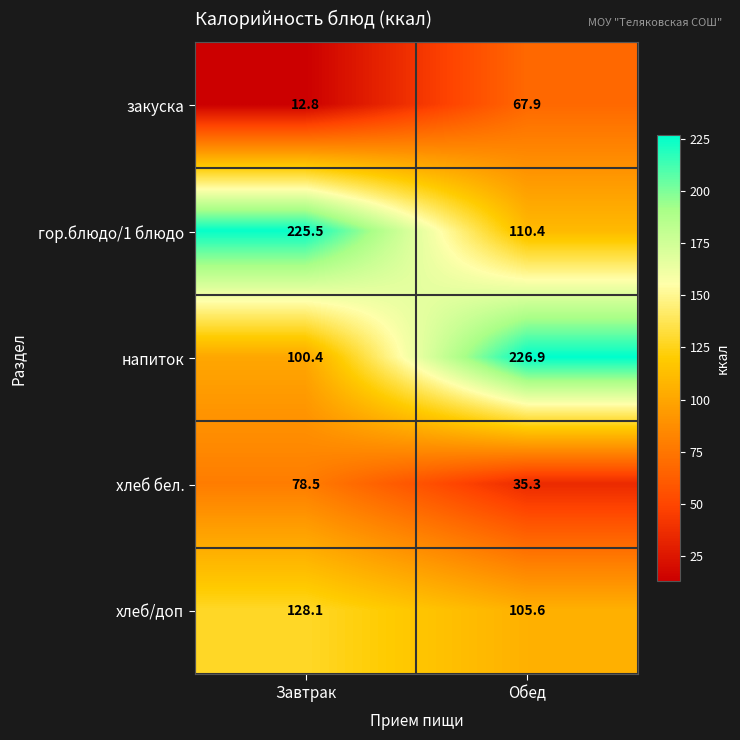

What is the minimum value for хлеб бел.?

35.3